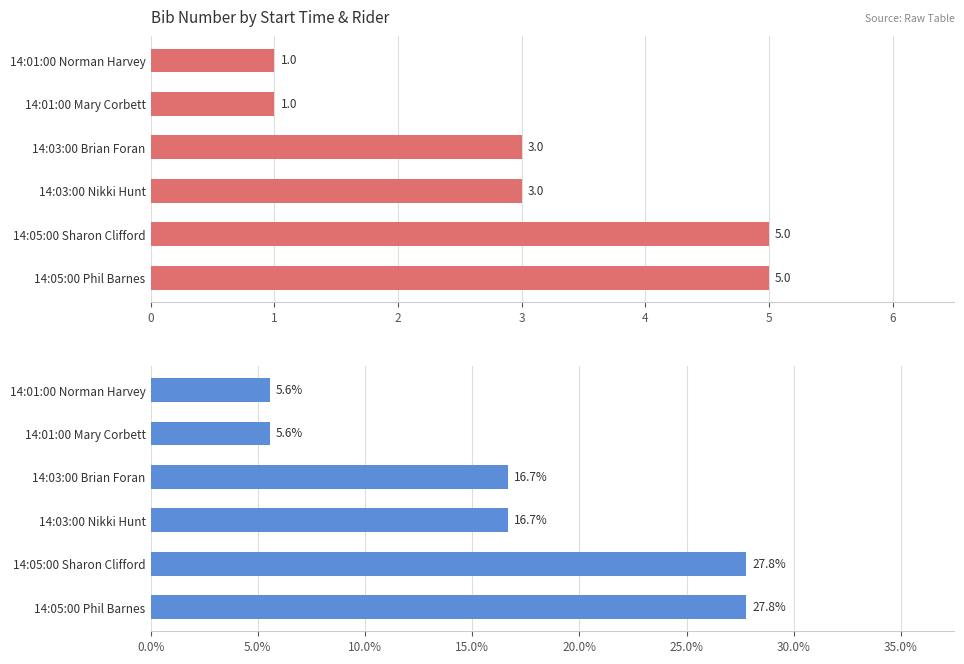

Reading left to right, what are all the values shown in this chart?

bib: 1.0	1.0	3.0	3.0	5.0	5.0
bib %: 5.6	5.6	16.7	16.7	27.8	27.8